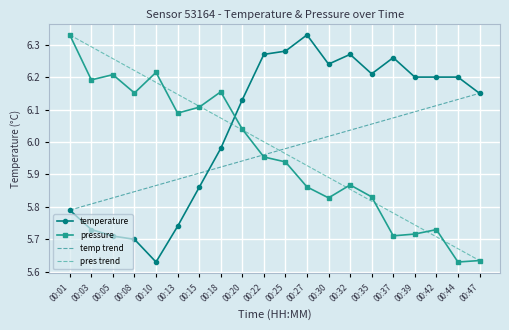

Count the number of categories in the chart.

20